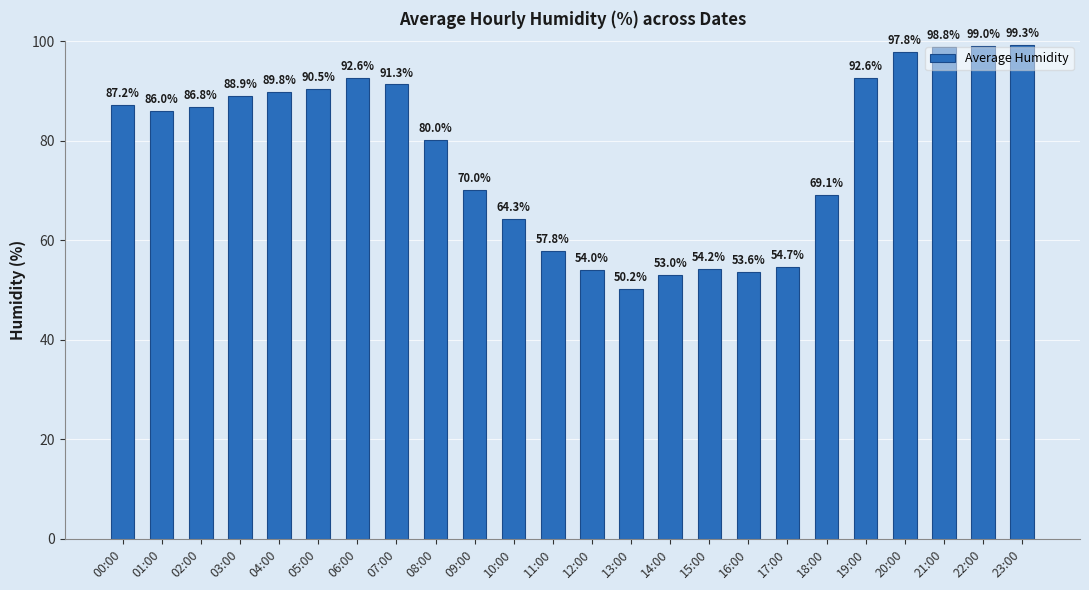

Count the number of data series in this chart.

1